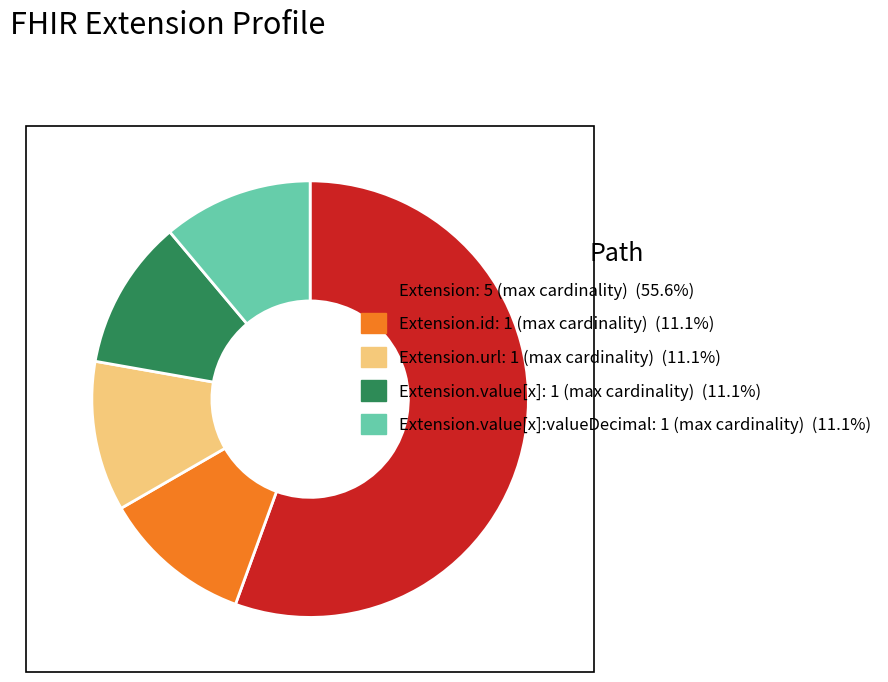

Is the sum of Extension.url: 1 (max cardinality) (11.1%) and Extension: 5 (max cardinality) (55.6%) greater than half?

Yes